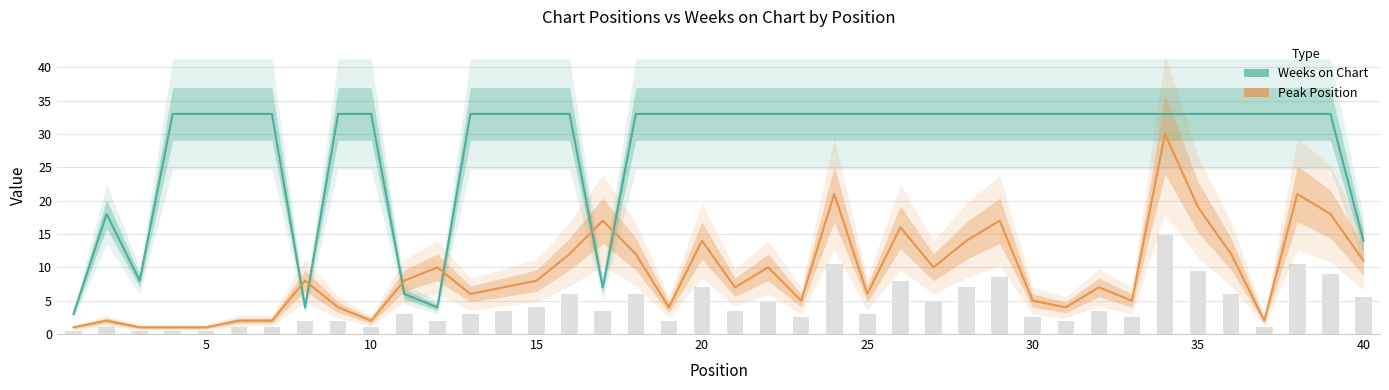

How many groups of bars are there?

40